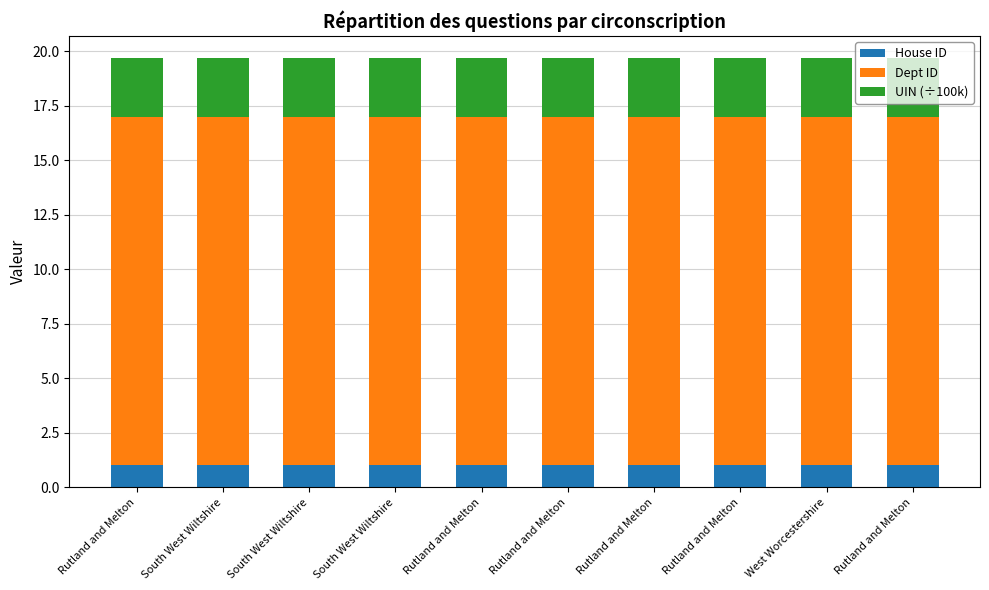

What is the sum of all UIN (÷100k) values?

27.2